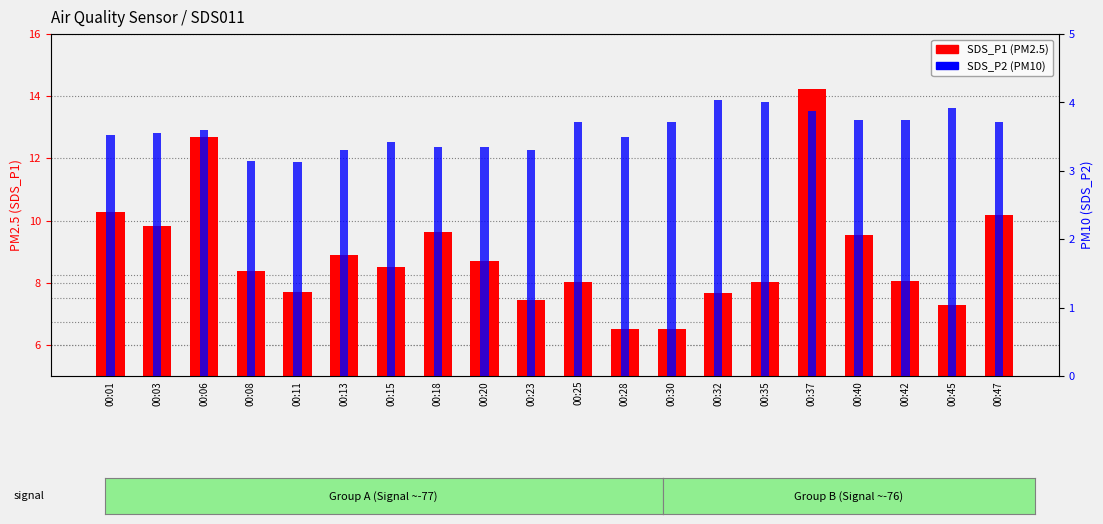

What is the difference between the second highest and minimum values in the SDS_P1 (PM2.5) series?

6.2